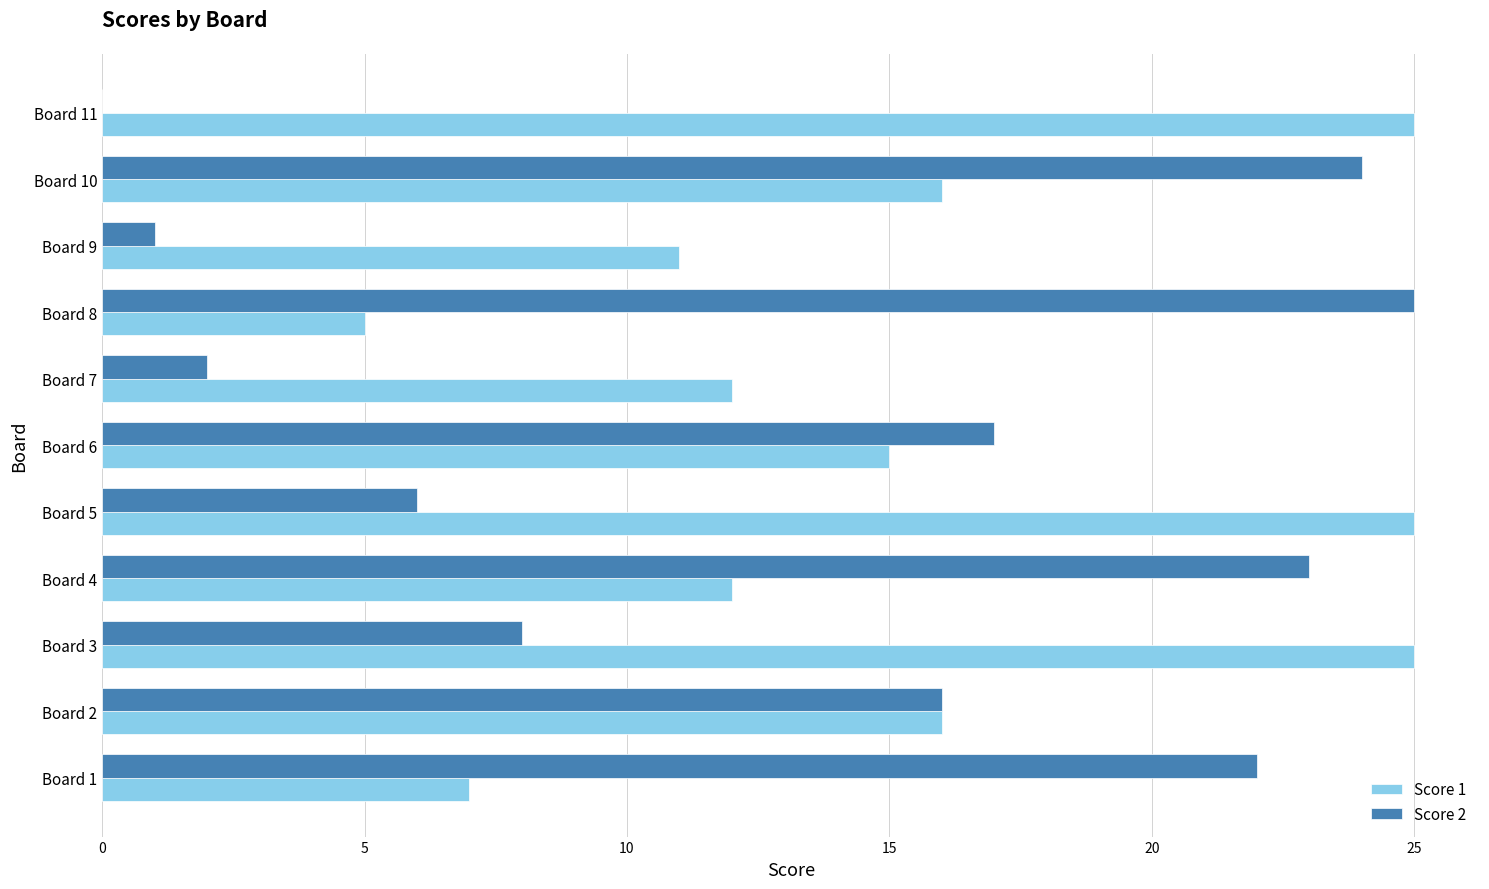

The Score 1 series shows 7 at Board 1. True or false?

True